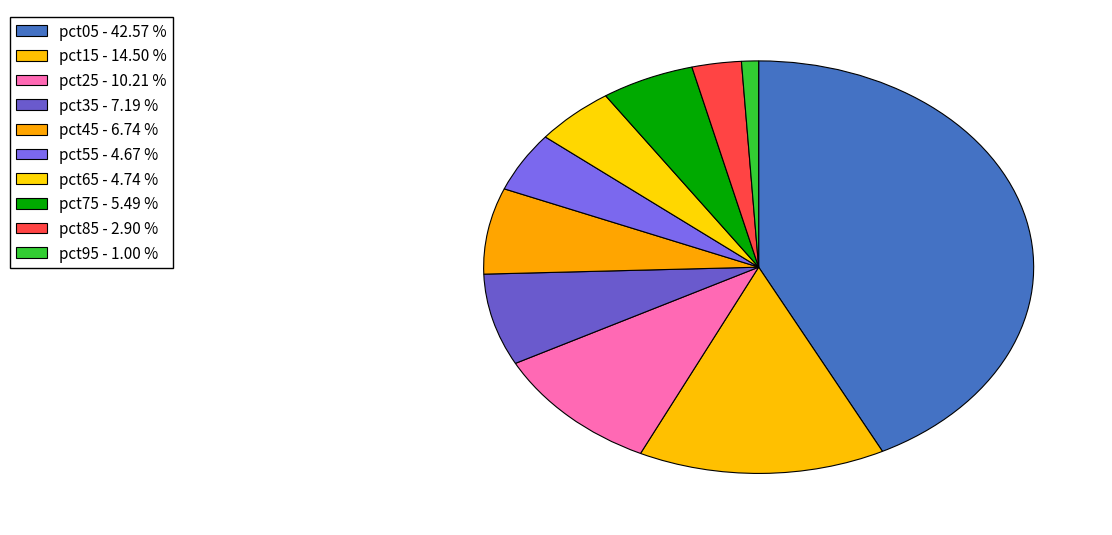

To the nearest percent, what percentage of the pie is pct05?

43%